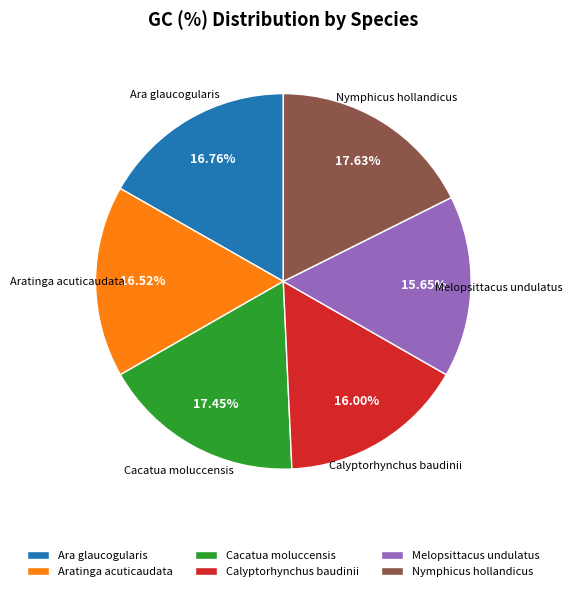

Approximately how many times larger is the value at Nymphicus hollandicus compared to Calyptorhynchus baudinii?

1.1